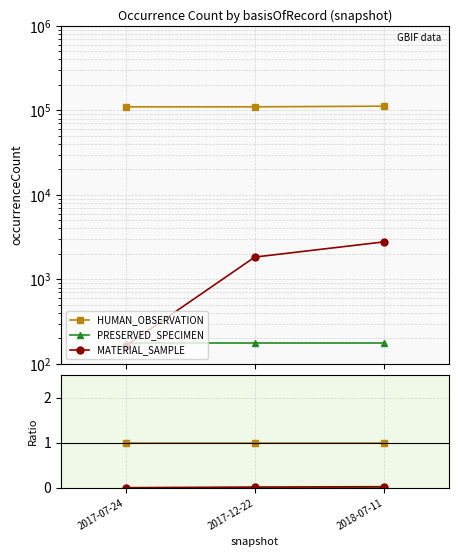

The value of HUMAN_OBSERVATION at 2017-07-24 is 1.0. True or false?

True